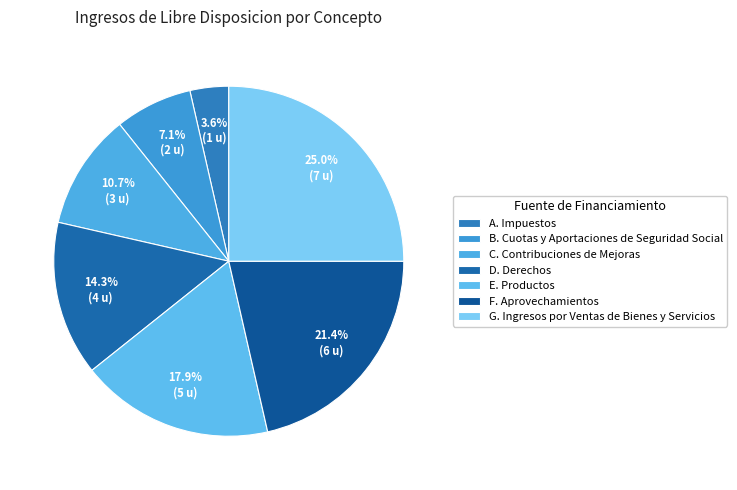

Is the sum of G. Ingresos por Ventas de Bienes y Servicios and A. Impuestos greater than half?

No